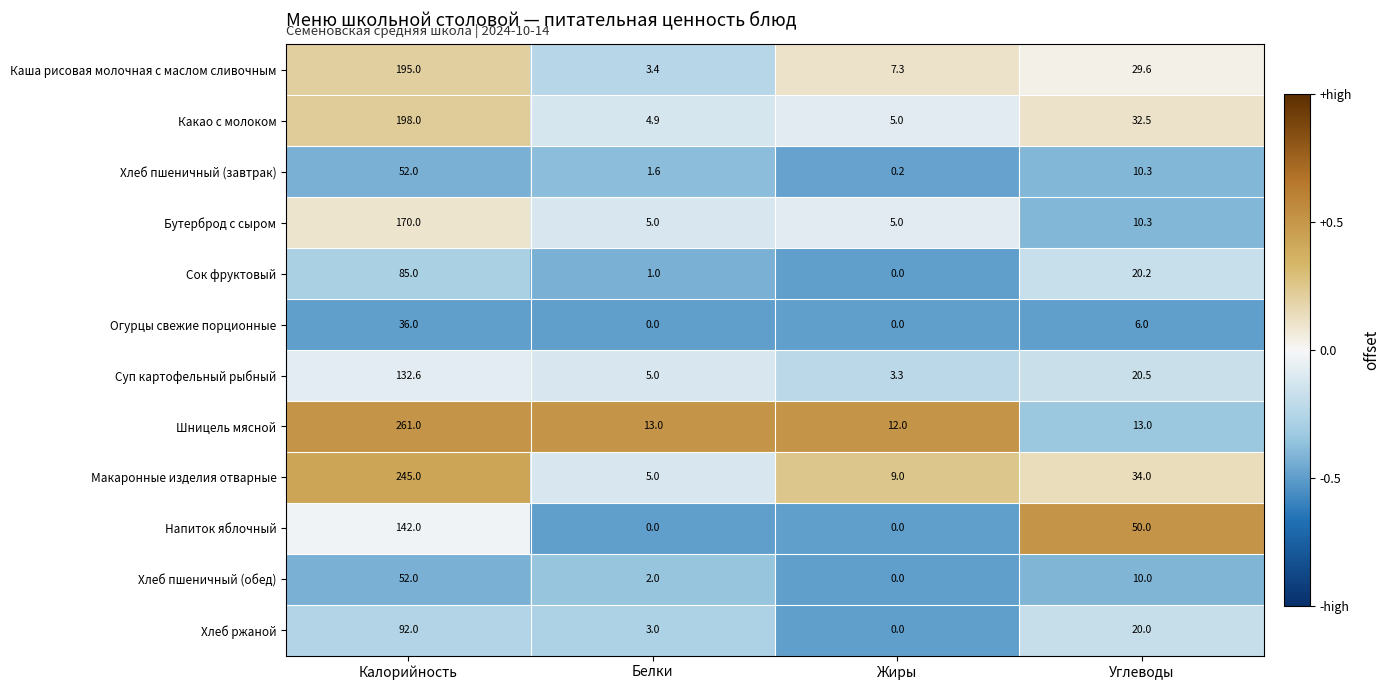

Which series changed the most between Калорийность and Углеводы?

Шницель мясной